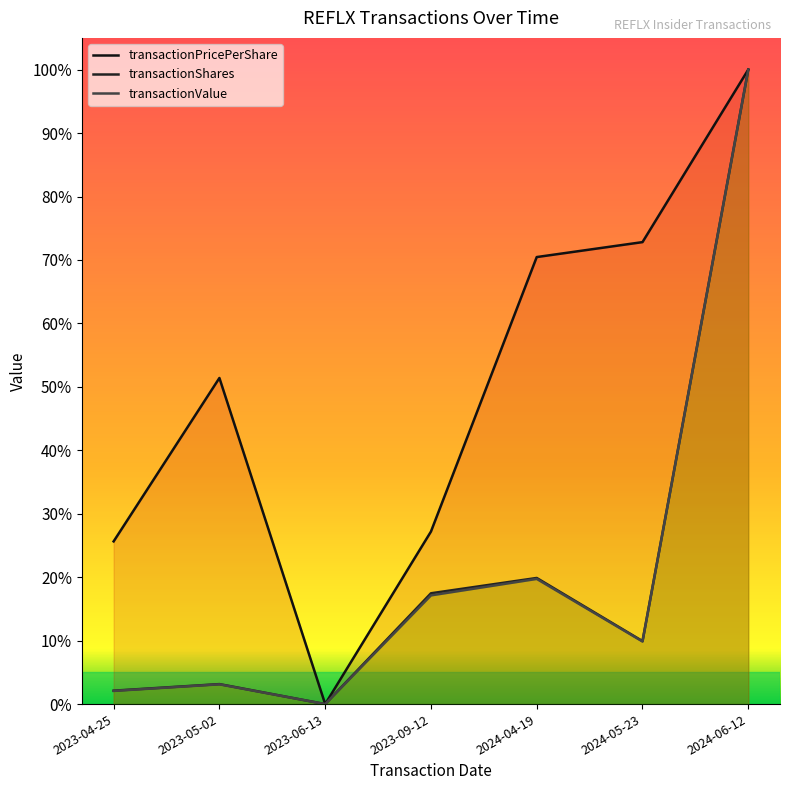

Does the chart display data point markers on the line(s)?

No